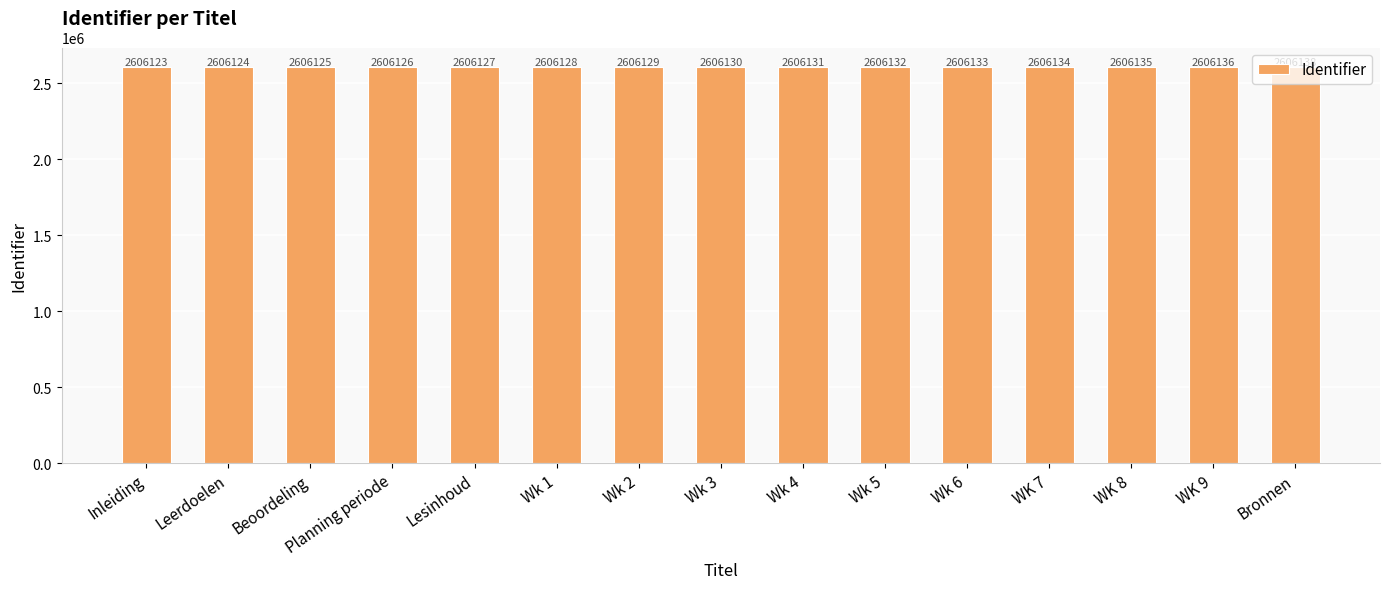

Reading right to left, extract all data points from this chart.

2606138	2606136	2606135	2606134	2606133	2606132	2606131	2606130	2606129	2606128	2606127	2606126	2606125	2606124	2606123